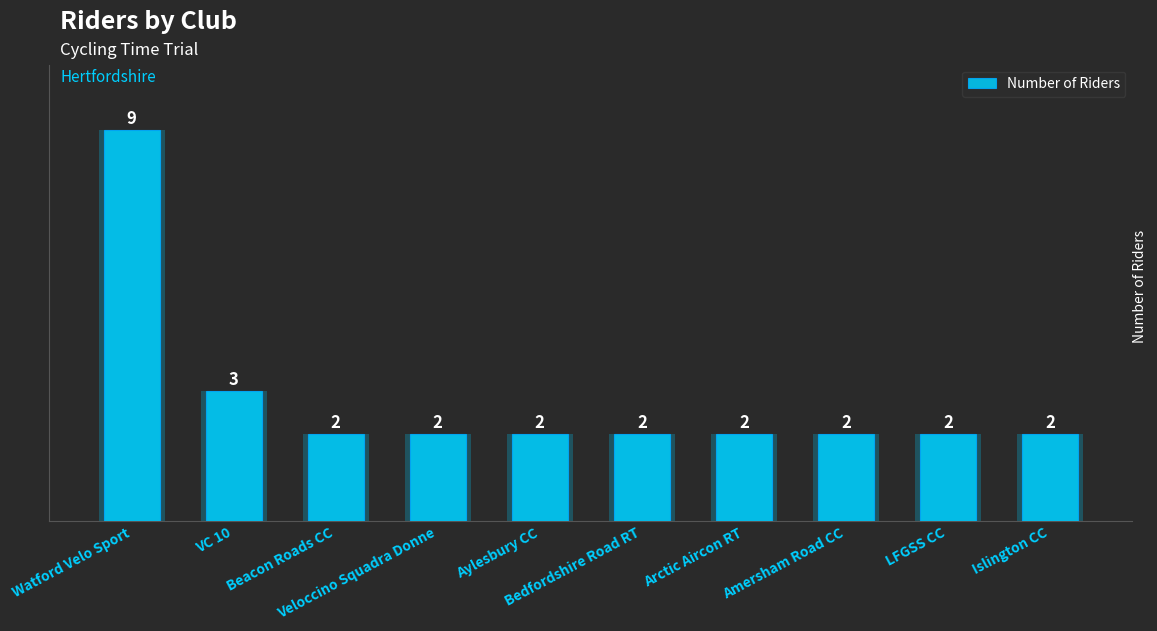

What is the sum of all values?

28